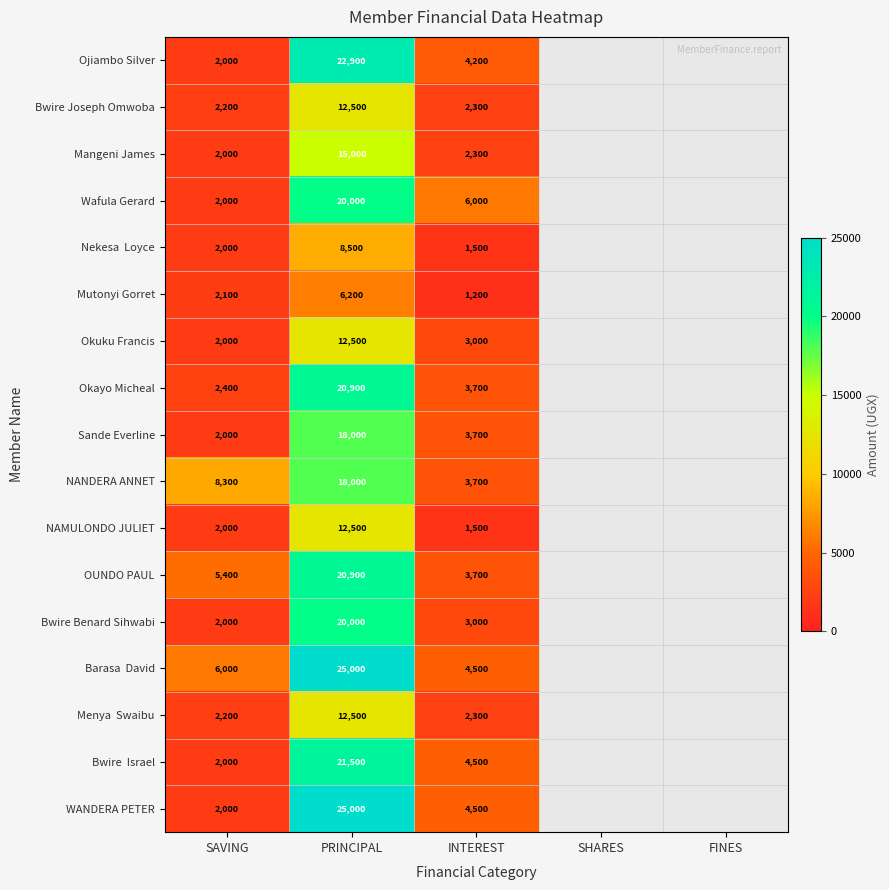

What is the spread (max minus min) of values at PRINCIPAL?

18800